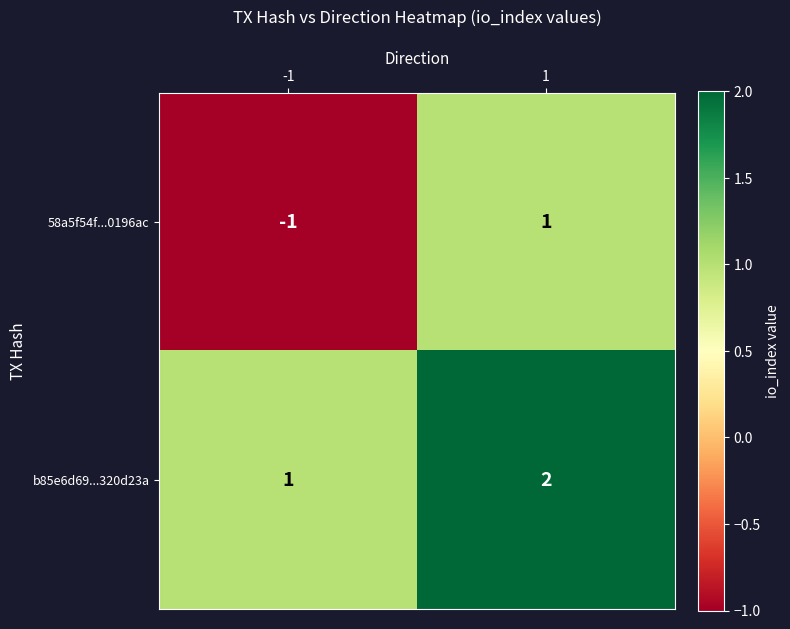

Is it true that b85e6d69...320d23a equals 2 at 1?

True